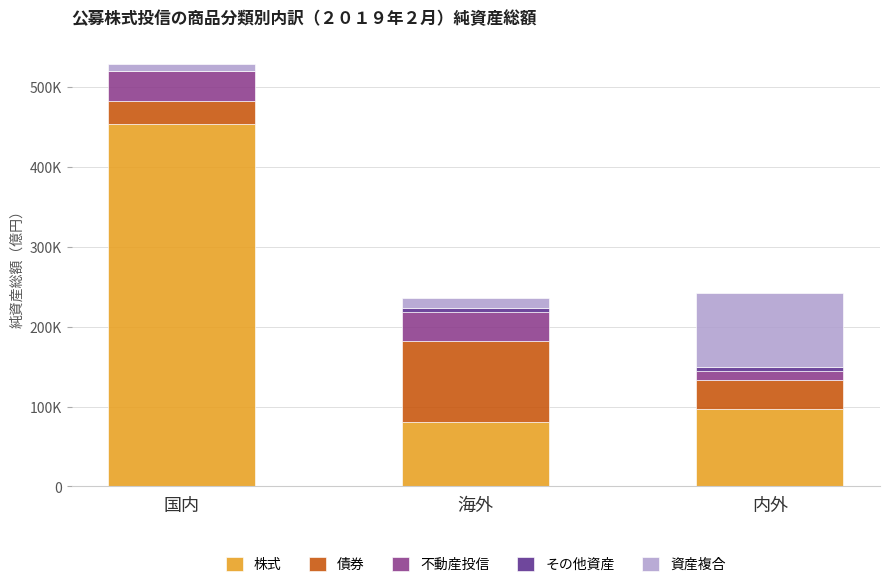

Does the chart contain stacked bars?

Yes